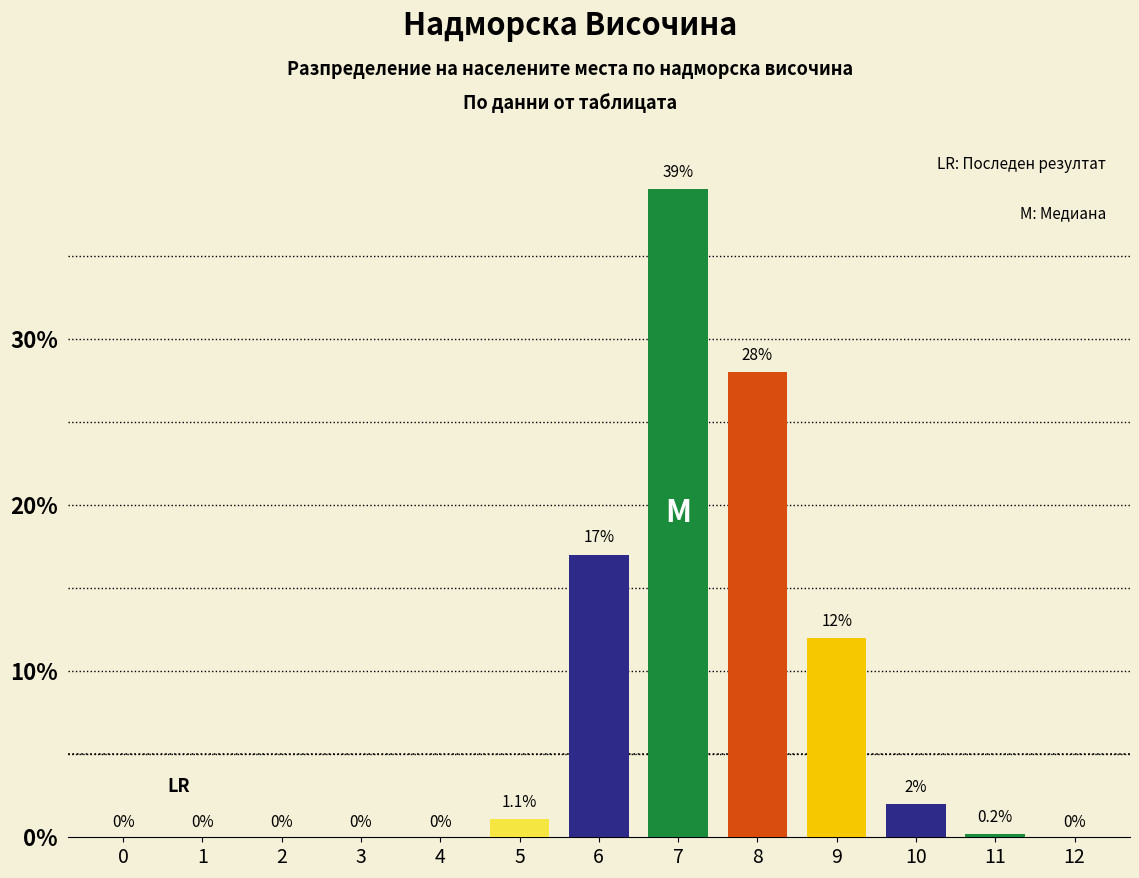

Reading left to right, what are all the values shown in this chart?

0=0.0	1=0.0	2=0.0	3=0.0	4=0.0	5=1.1	6=17.0	7=39.0	8=28.0	9=12.0	10=2.0	11=0.2	12=0.0